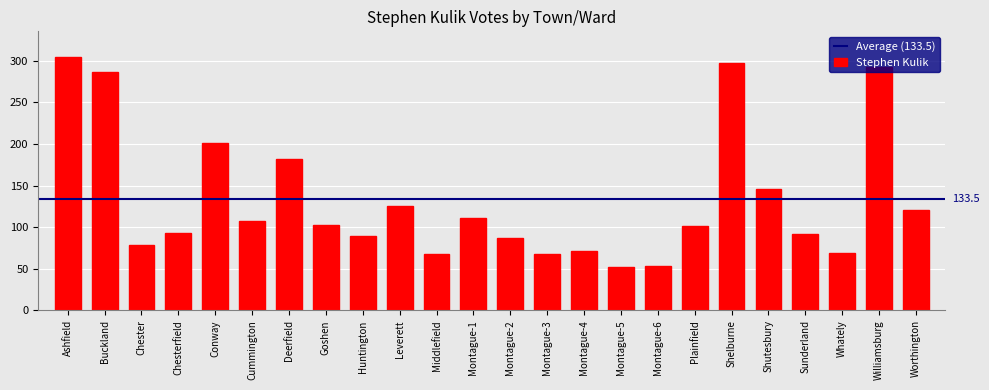

What is the sum of all values?

3203